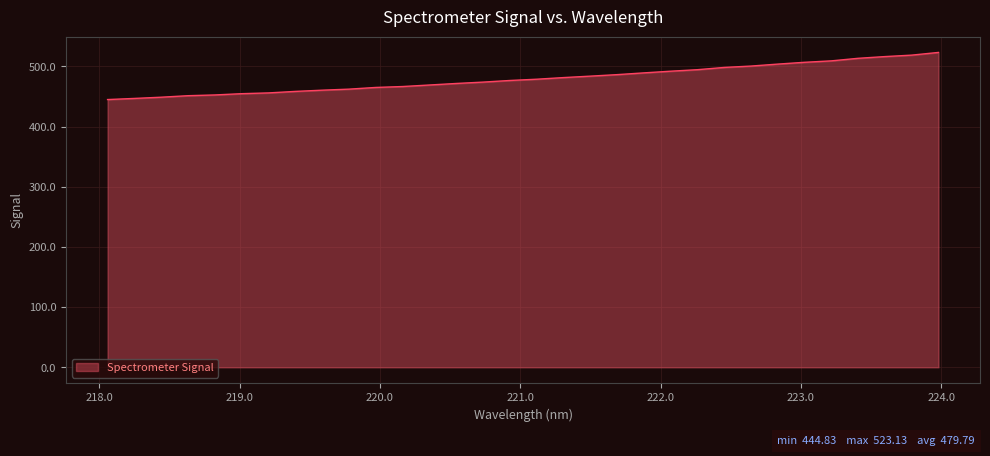

What is the difference between the maximum and minimum values?

78.3